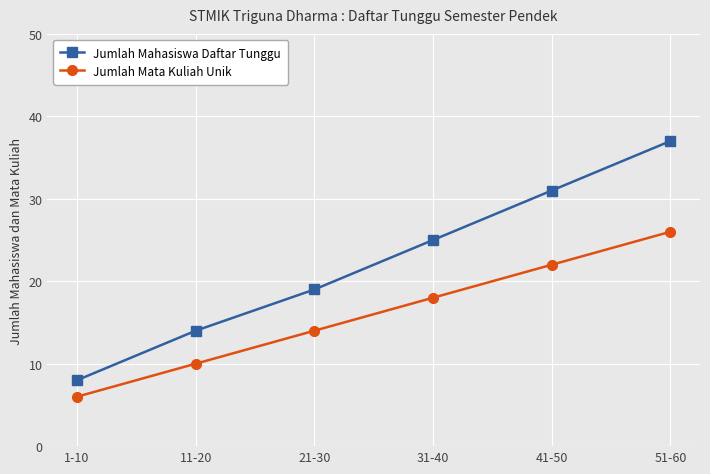

True or false: Jumlah Mata Kuliah Unik and Jumlah Mahasiswa Daftar Tunggu intersect in this chart.

False